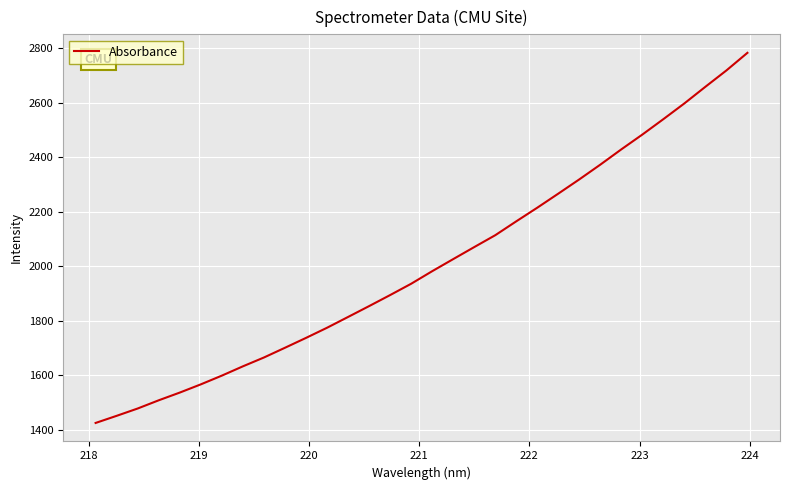

What is the difference between the maximum and minimum values?

1357.7